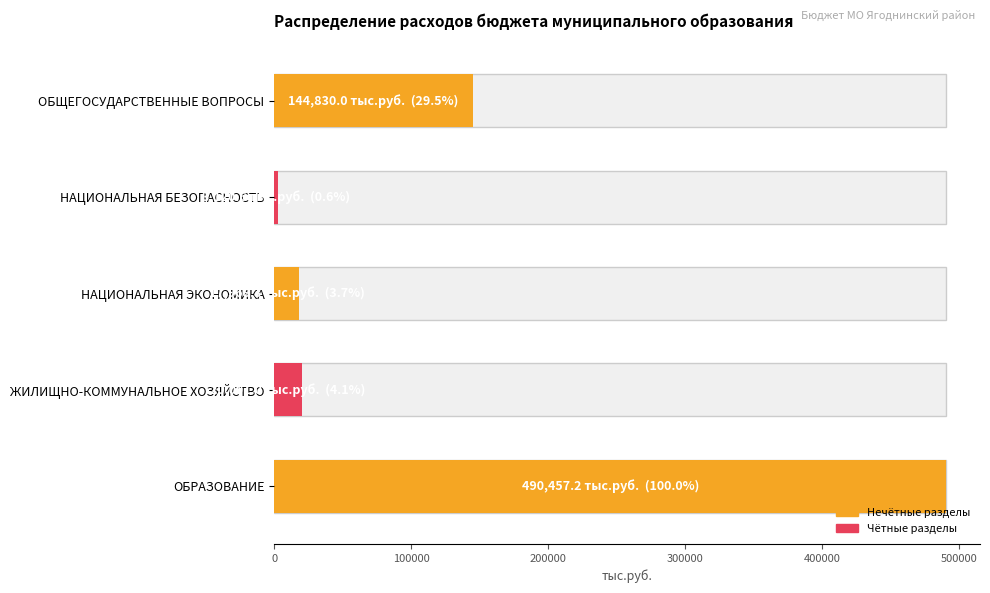

Reading left to right, extract all data points from this chart.

144830.0	3120.6	17968.3	20091.0	490457.2